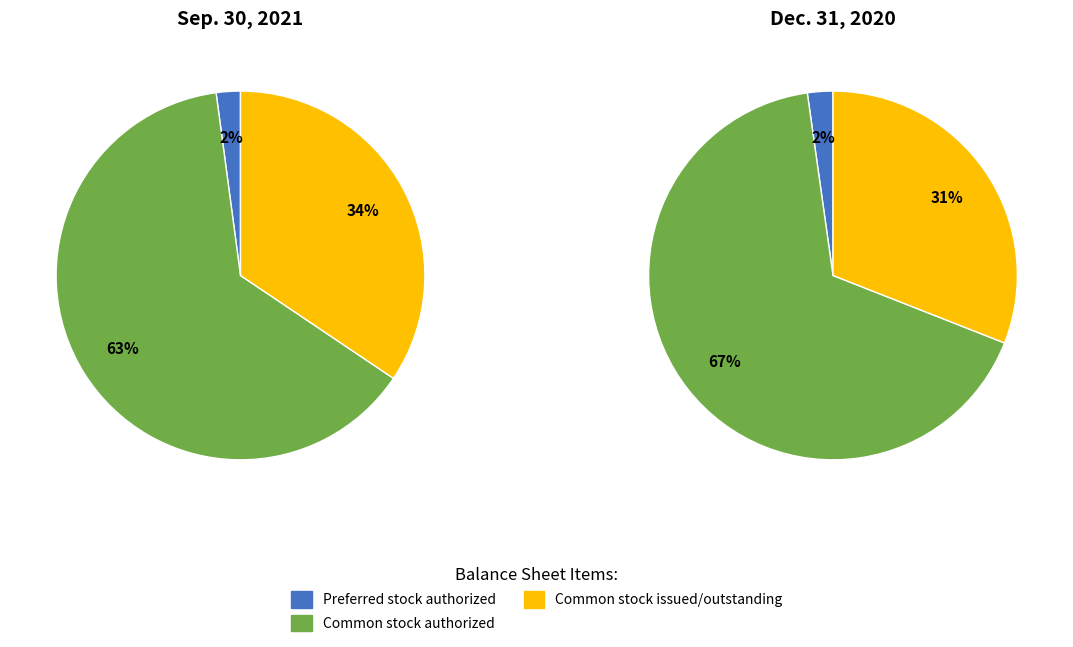

What is the largest slice in the pie chart?

Common stock authorized